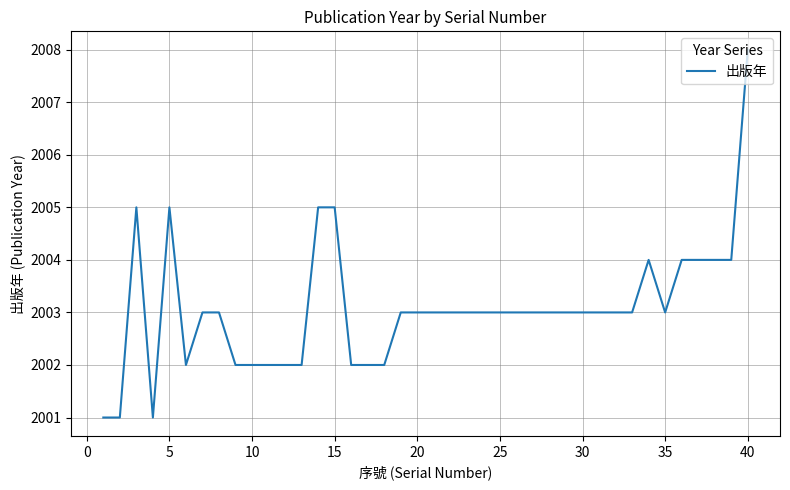

What is the difference between the maximum and minimum values?

7